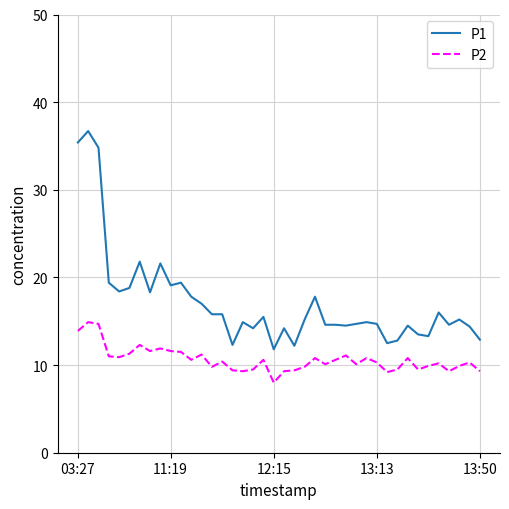

What is the minimum value for P2?

8.0